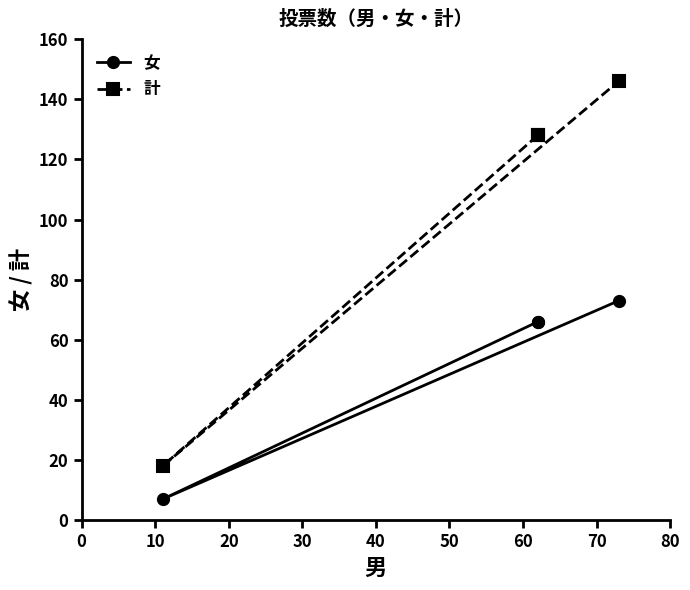

What is the smallest value displayed?

7